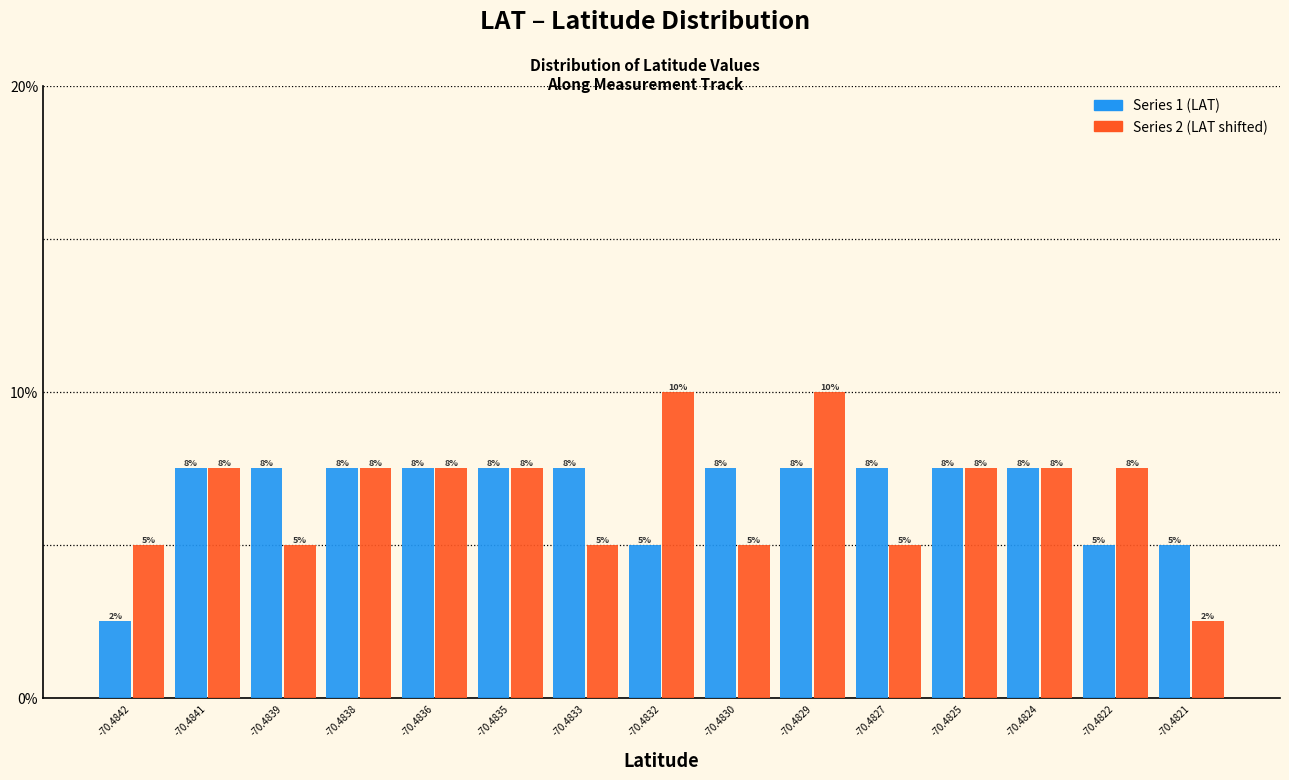

Does the chart contain stacked bars?

No